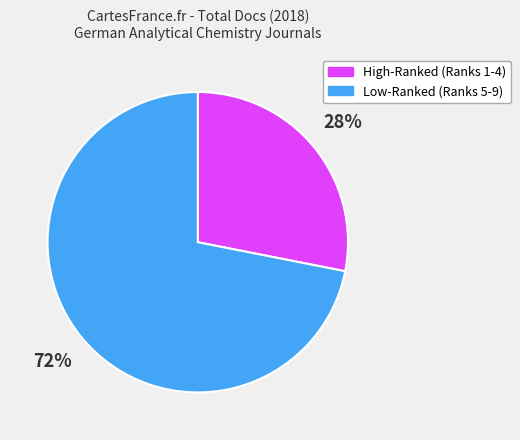

Is there a majority slice in this chart?

Yes